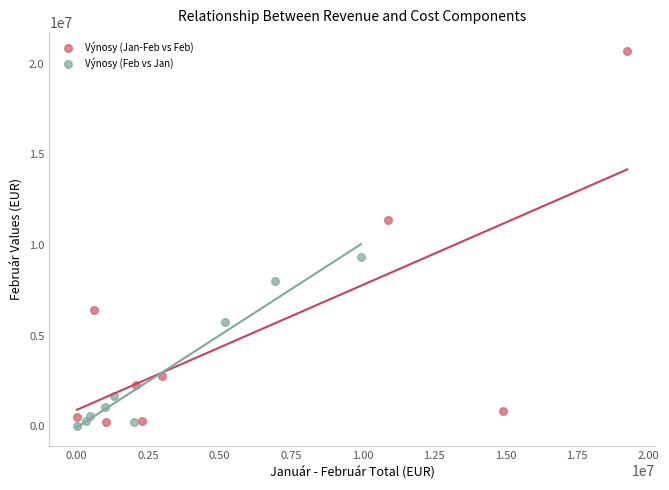

Which series has the widest spread of Y values?

Výnosy (Jan-Feb vs Feb)